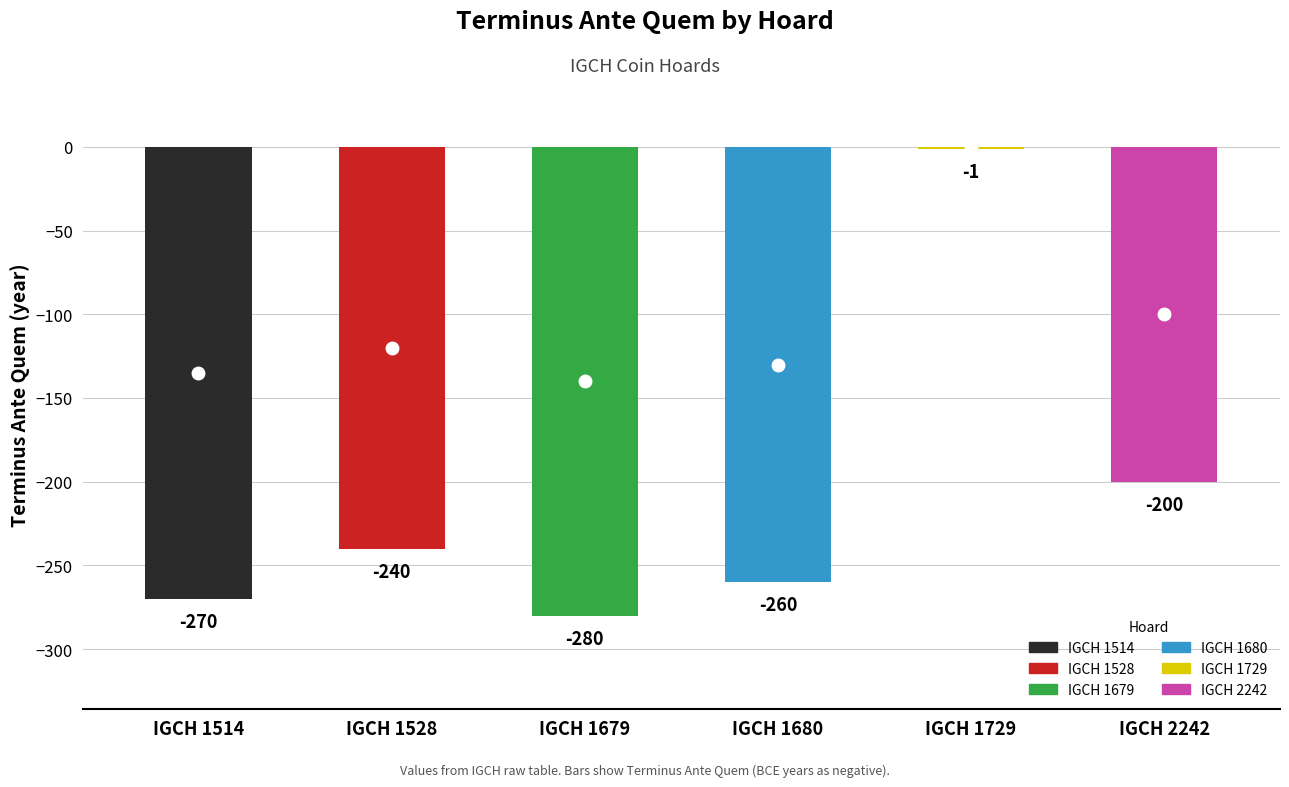

Is it true that the value at IGCH 1679 is -280?

True